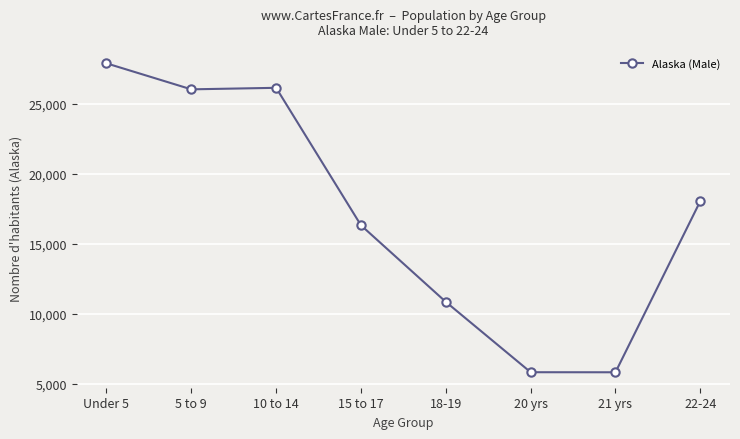

What is the change in value from Under 5 to 5 to 9?

-1858